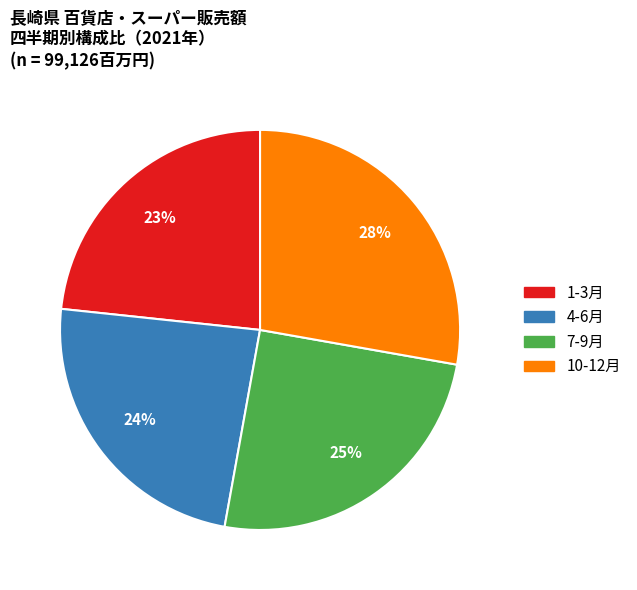

True or false: 1-3月 accounts for 37% of the total.

False